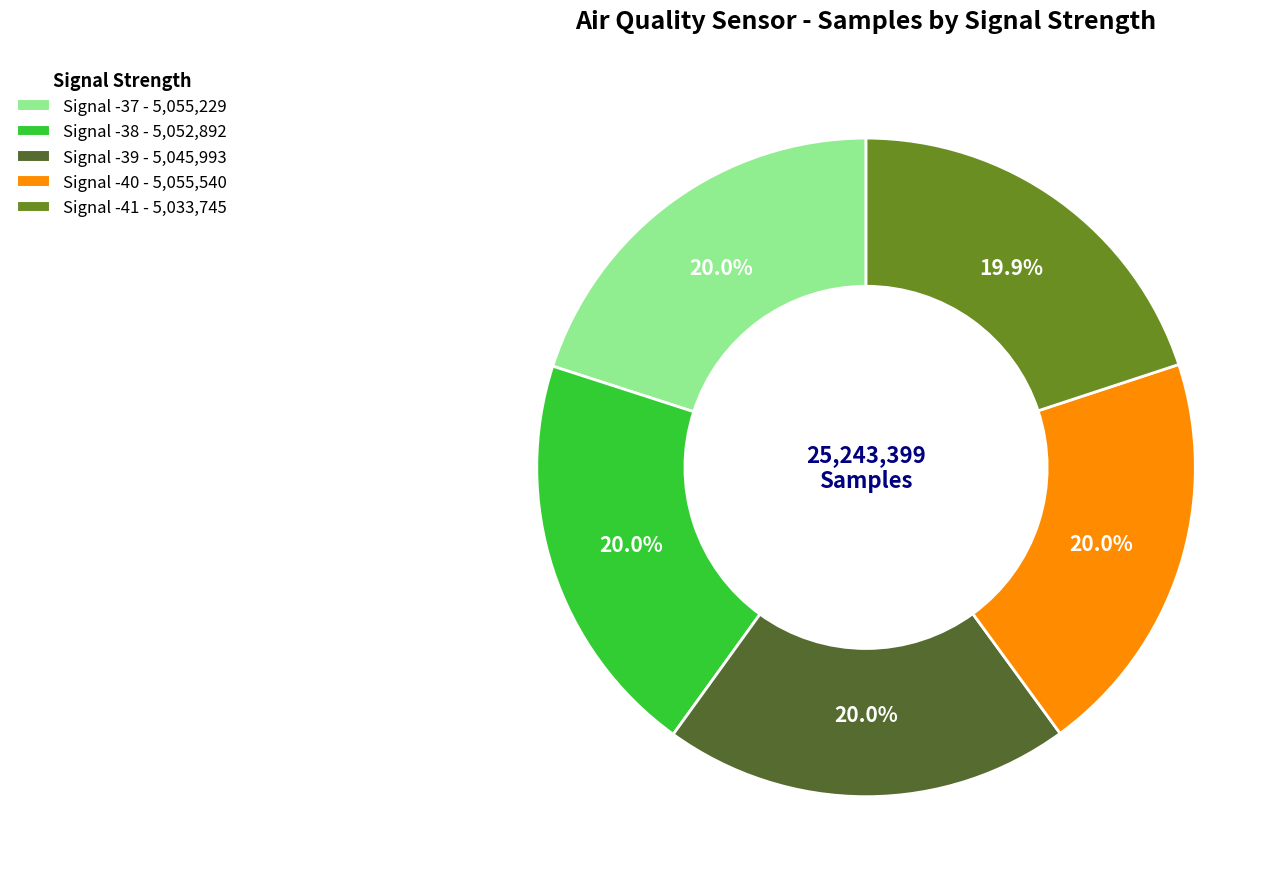

How many slices are in this pie chart?

5